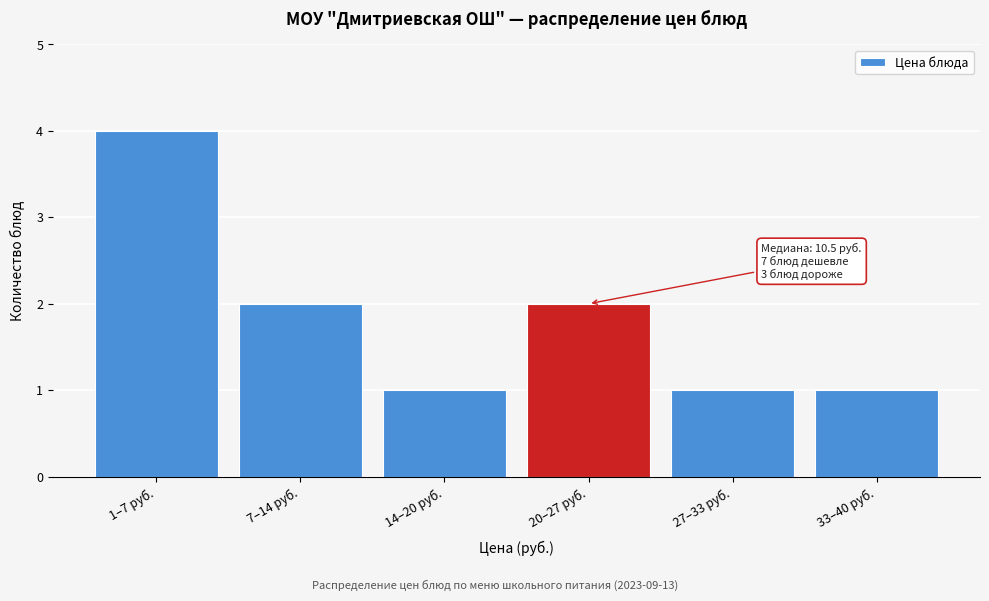

Reading left to right, transcribe all the data shown in this chart.

1–7 руб.=4	7–14 руб.=2	14–20 руб.=1	20–27 руб.=2	27–33 руб.=1	33–40 руб.=1